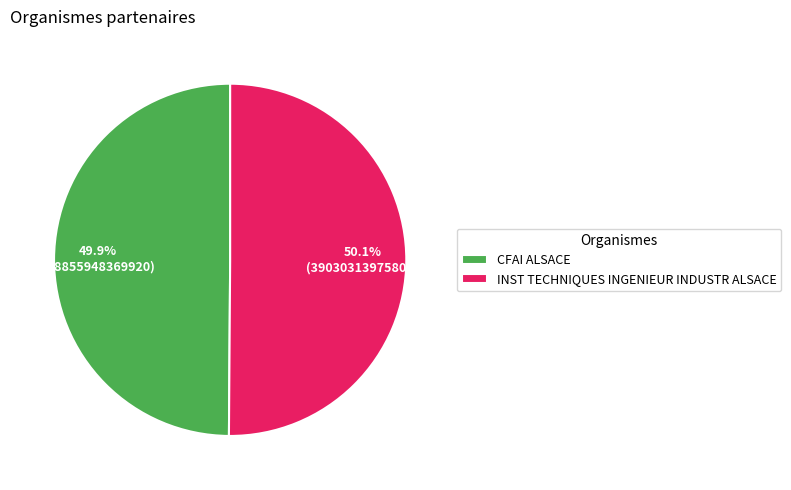

What is the ratio of the value at INST TECHNIQUES INGENIEUR INDUSTR ALSACE to the value at CFAI ALSACE?

1.0